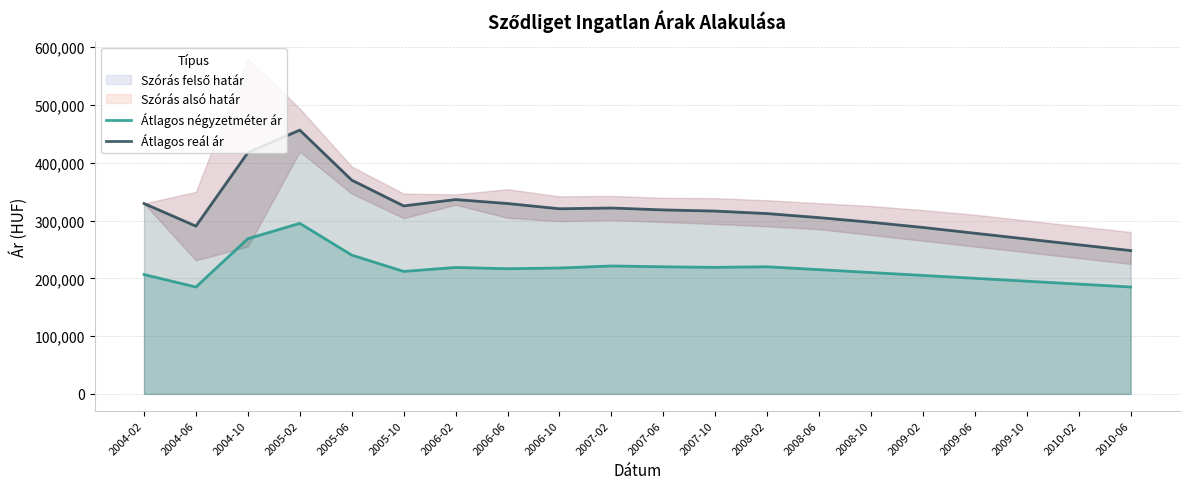

True or false: Átlagos reál ár and Átlagos négyzetméter ár intersect in this chart.

False